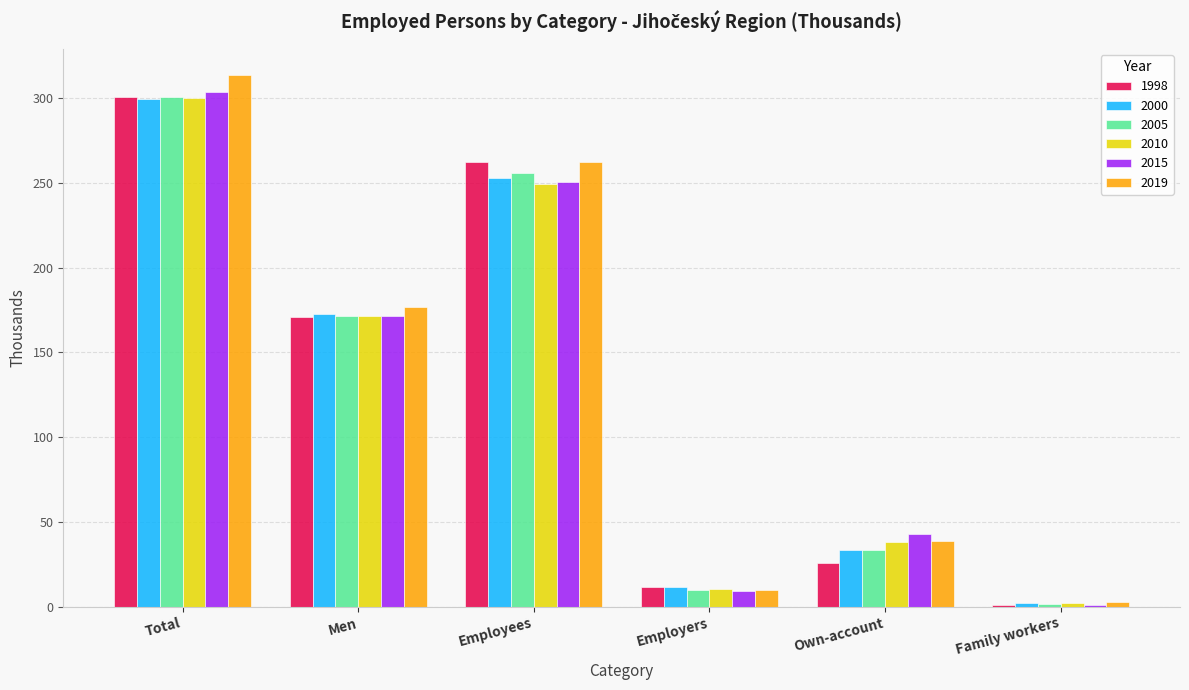

What is the total value across all series at Employers?

61.5